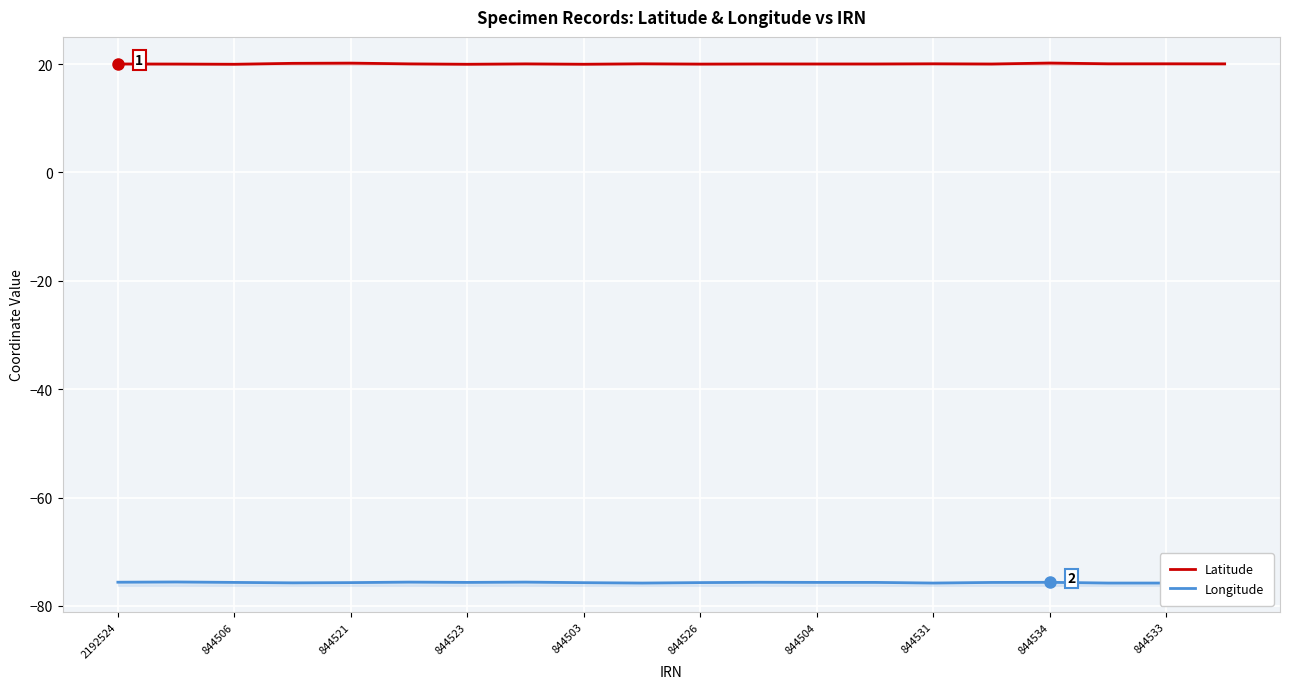

The value of Latitude at 844533 is 13.8. True or false?

False